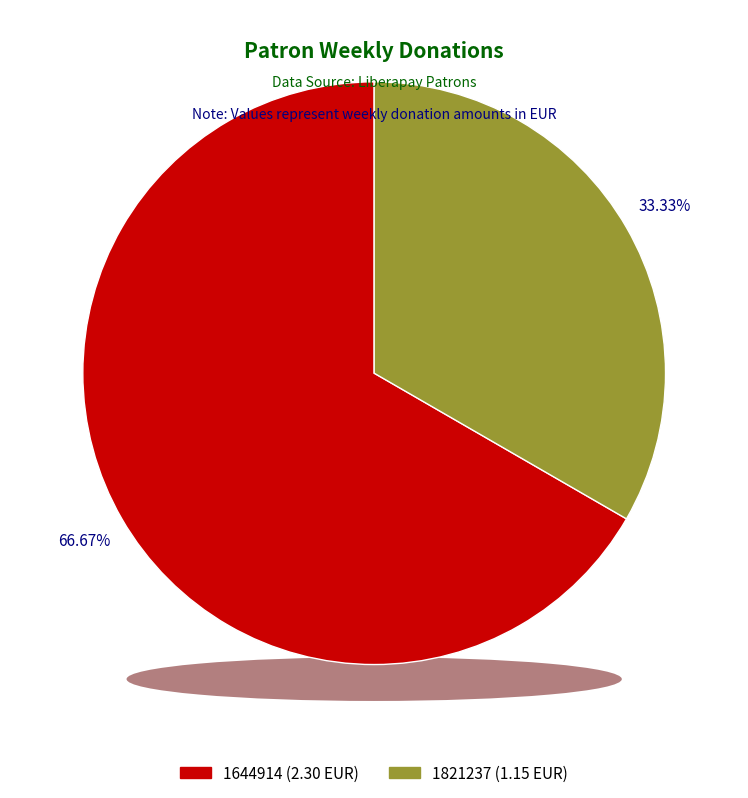

To the nearest percent, what percentage of the pie is 1644914?

67%